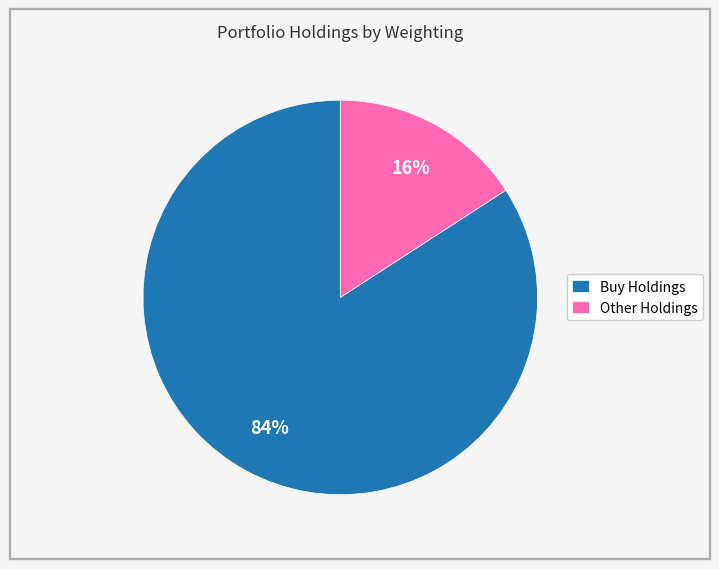

Rank the categories by value from lowest to highest.

Other Holdings, Buy Holdings